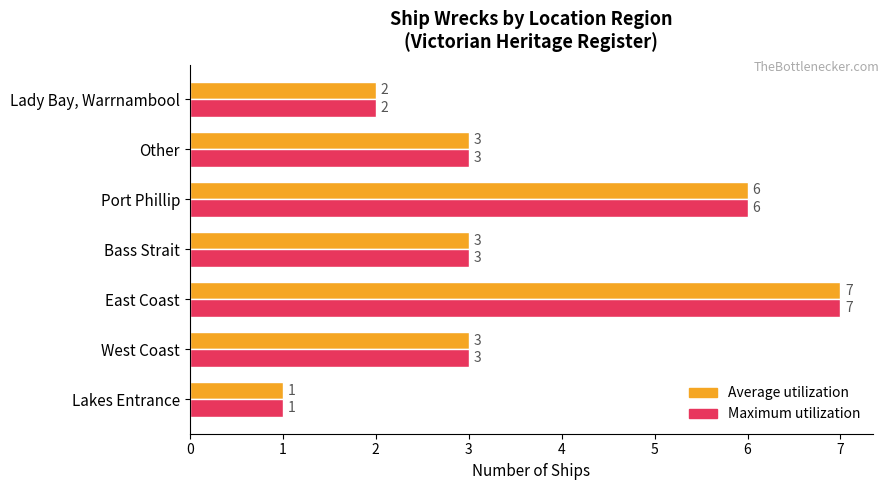

True or false: Average utilization has a value of 0 at Lakes Entrance.

False